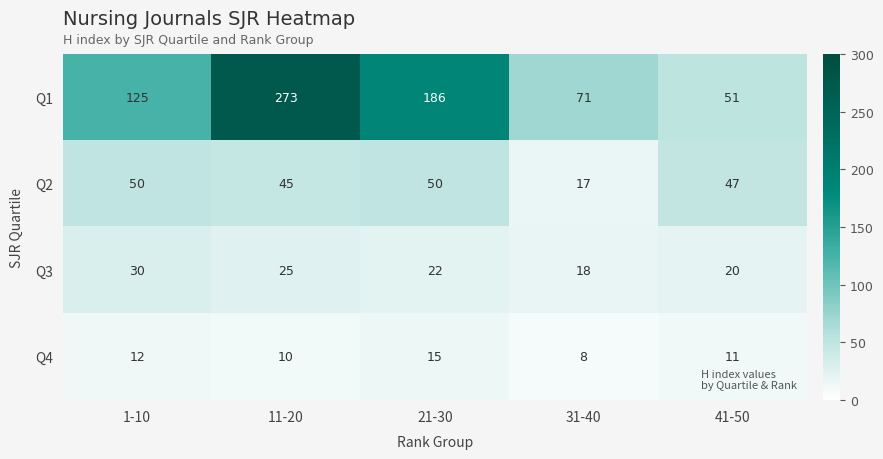

Which series has the largest range (max minus min)?

Q1